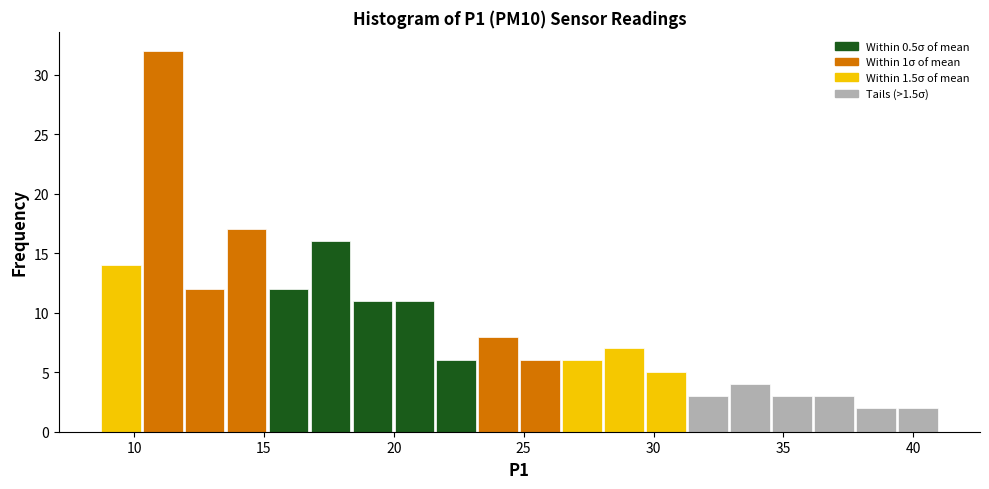

Around what value on the x-axis is the tallest bar? Give the approximate position of its centre, as read against the axis.

11.0